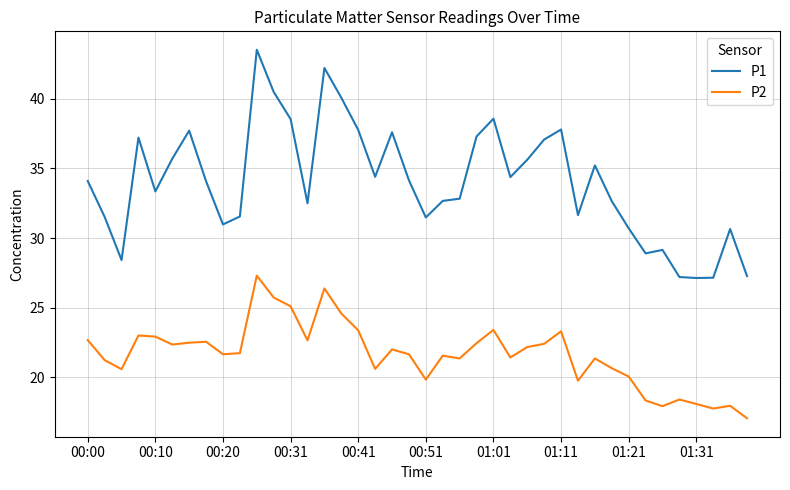

What is the maximum value shown in the chart?

43.5